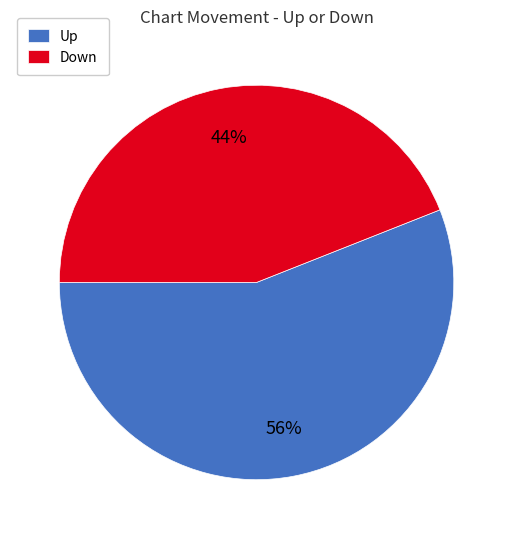

To the nearest percent, what percentage of the pie is Down?

44%